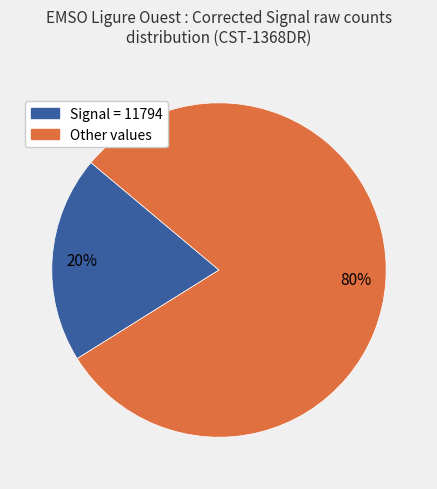

Is there any slice that represents more than half of the pie?

Yes